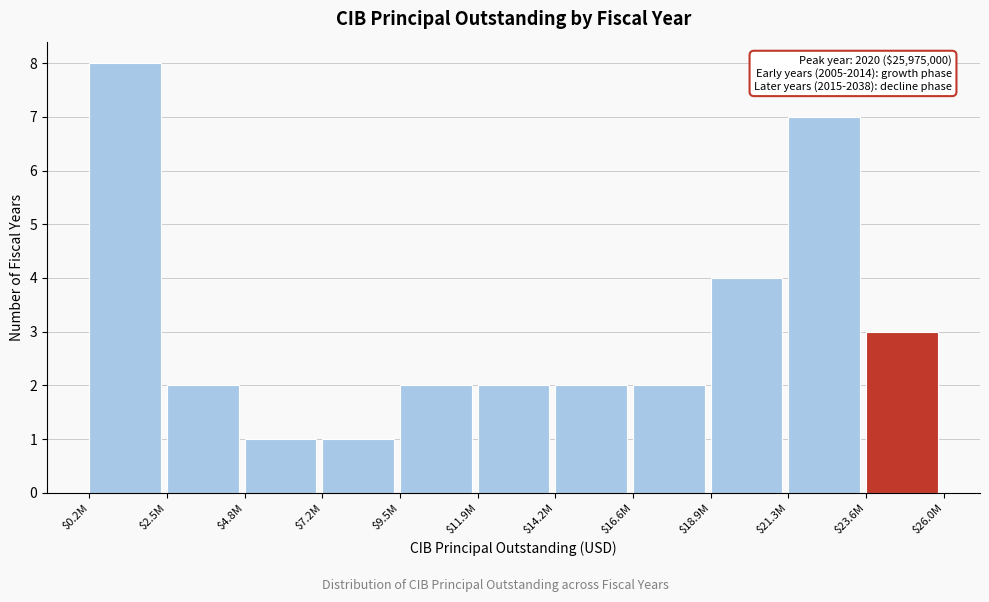

Reading left to right, transcribe all the data shown in this chart.

8	2	1	1	2	2	2	2	4	7	3